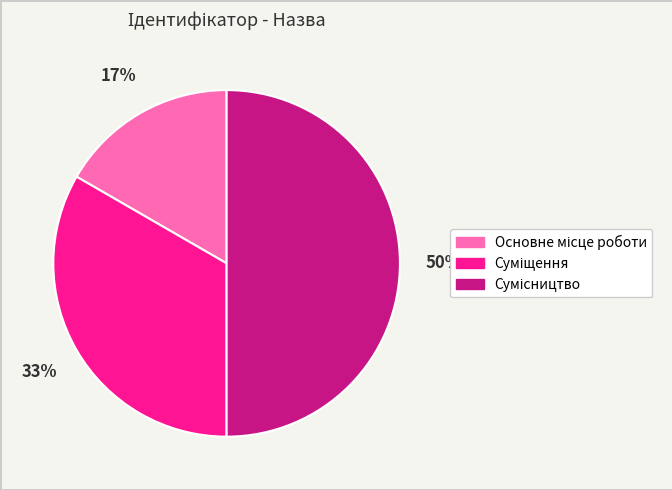

To the nearest percent, what is the average slice percentage?

33%